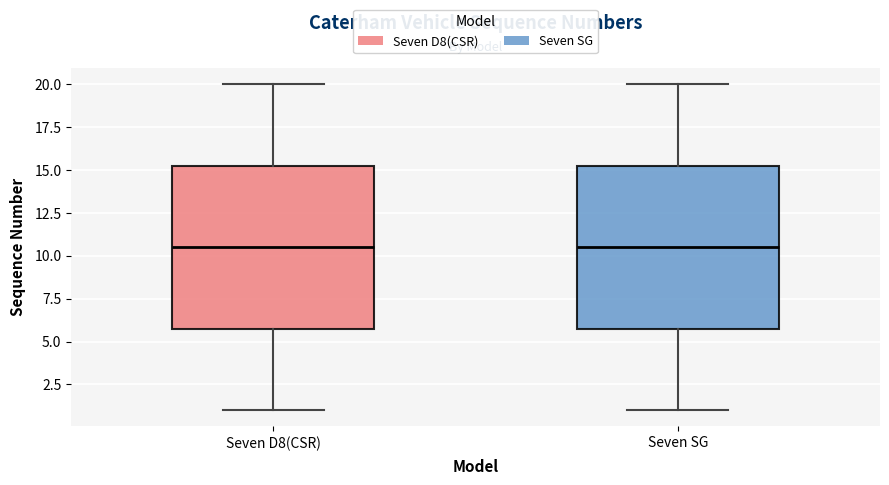

Reading left to right, transcribe this box plot: for each box, give where its median line is, the range the box spans, and where its two whiskers end, as read against the y-axis. The values are not printed on the chart, so give them approximately, as read against the axis.

Seven D8(CSR): median 10.5, box 6.0 to 15.5, whiskers 1.0 to 20.0
Seven SG: median 10.5, box 6.0 to 15.5, whiskers 1.0 to 20.0